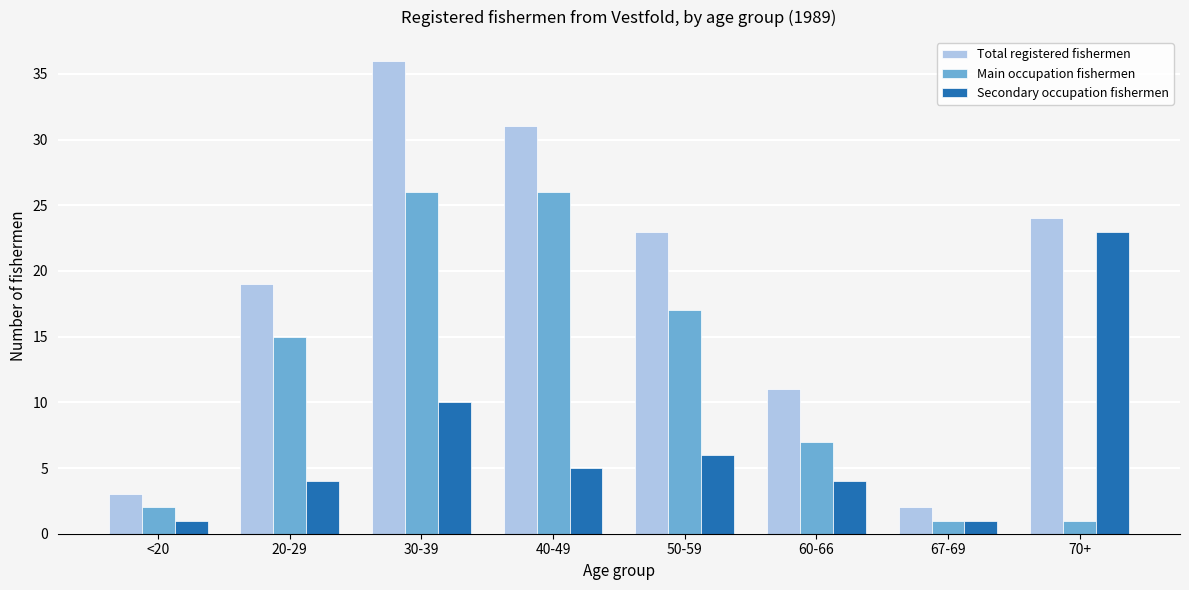

Reading left to right, transcribe all the data shown in this chart.

Total registered fishermen: 3	19	36	31	23	11	2	24
Main occupation fishermen: 2	15	26	26	17	7	1	1
Secondary occupation fishermen: 1	4	10	5	6	4	1	23